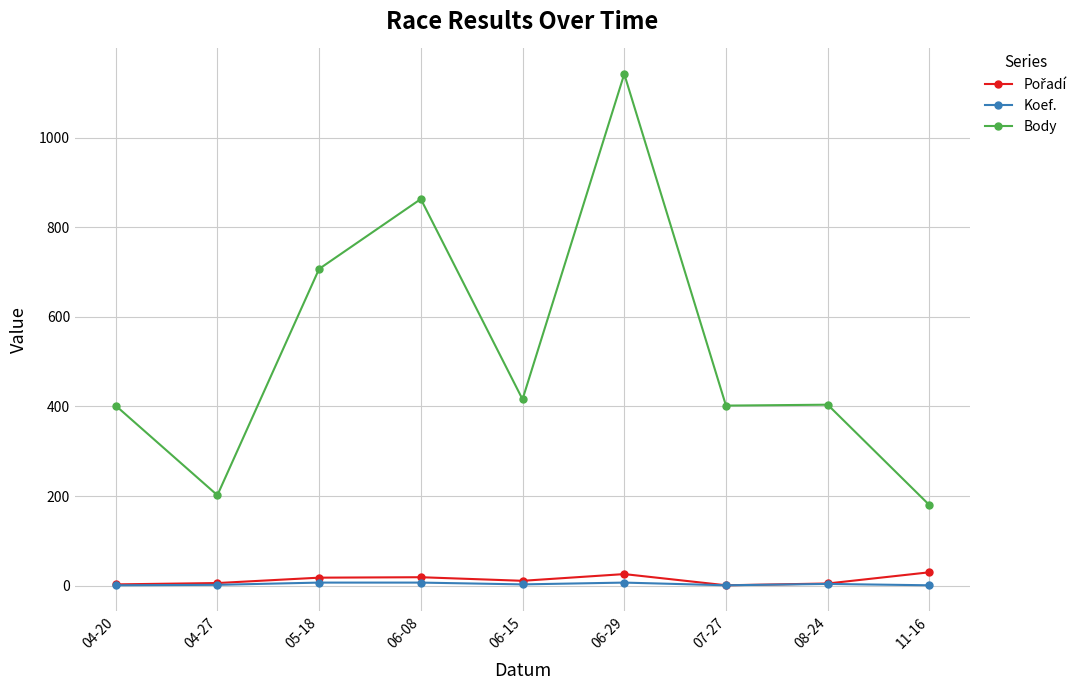

How many distinct data groups are displayed?

3